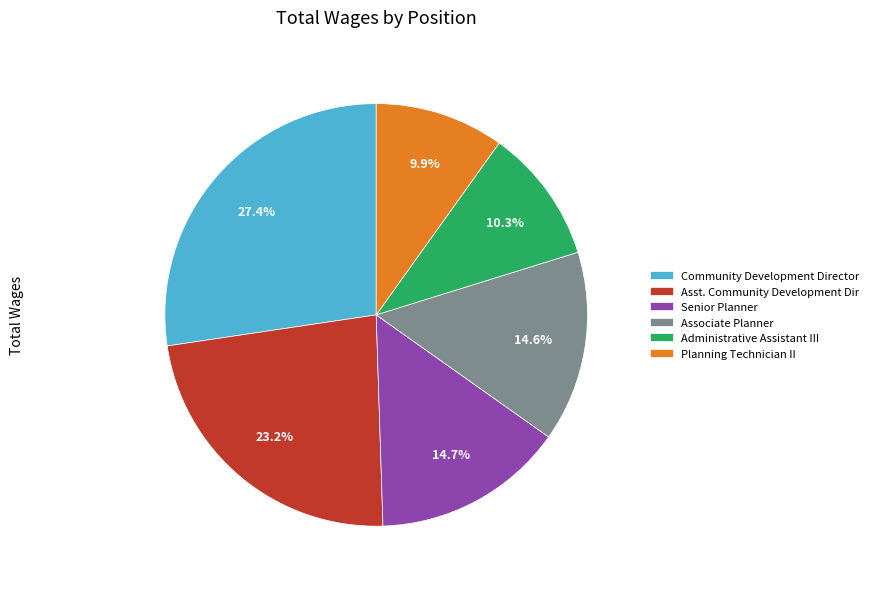

What is the total percentage of Administrative Assistant III and Community Development Director?

37.7%